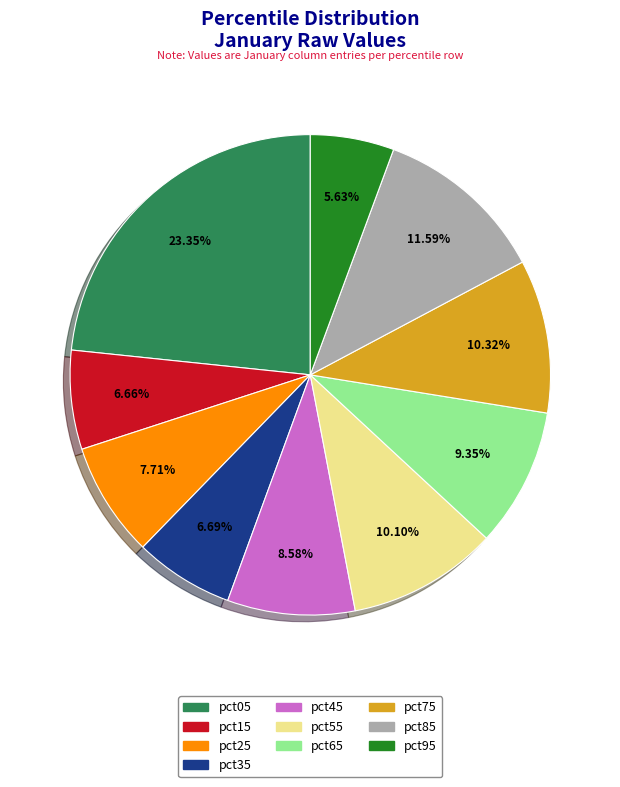

To the nearest percent, what percentage of the pie is pct45?

9%